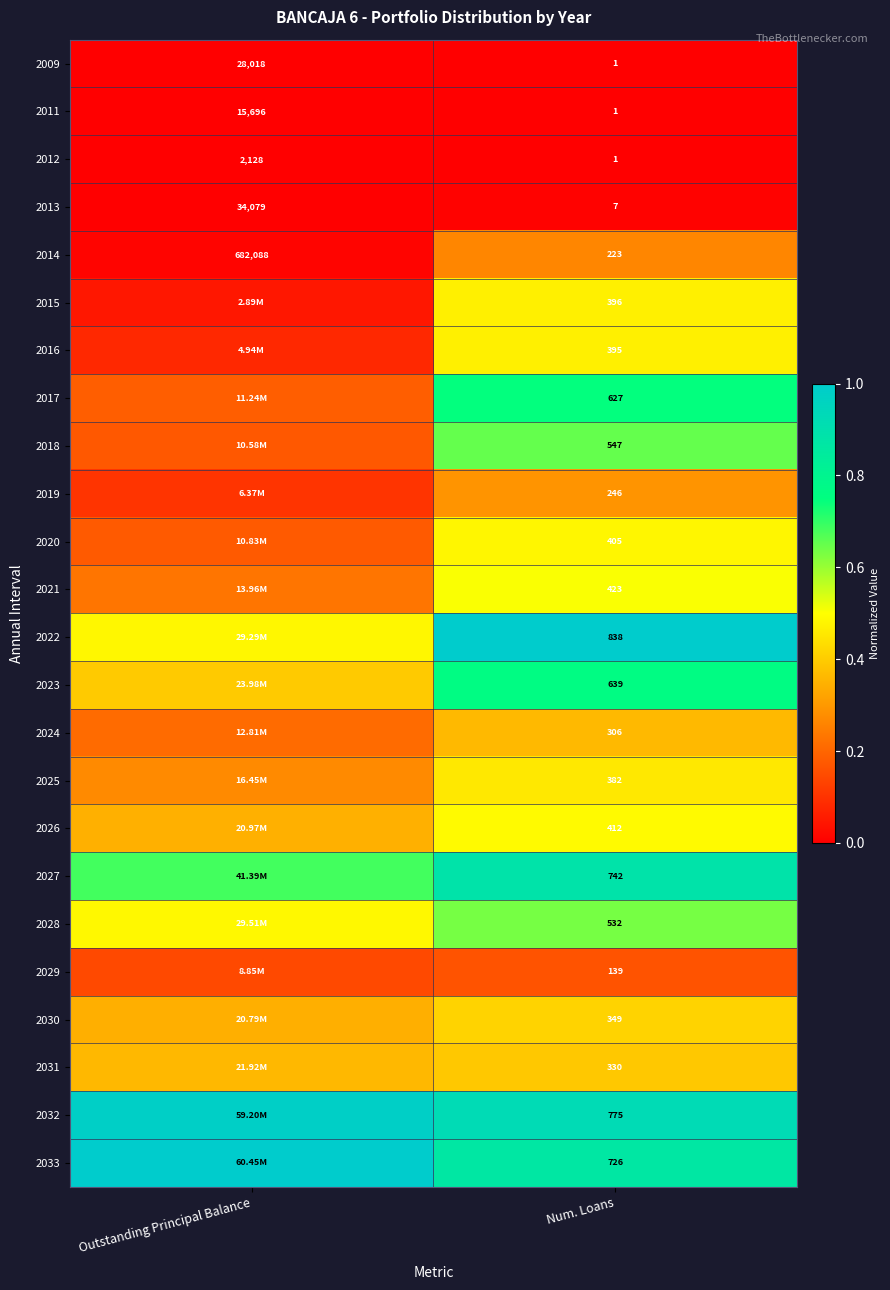

Count the number of data series in this chart.

24